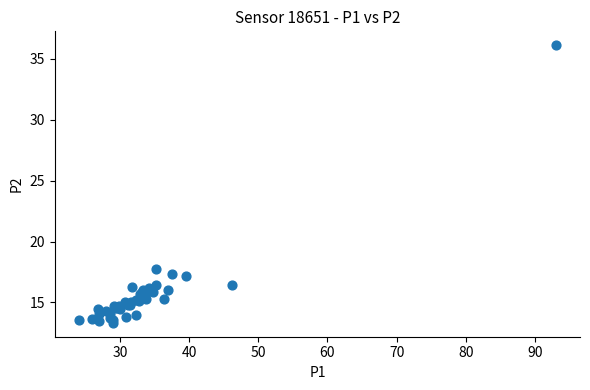

What Y value in the scatter plot is closest to 24?

17.8